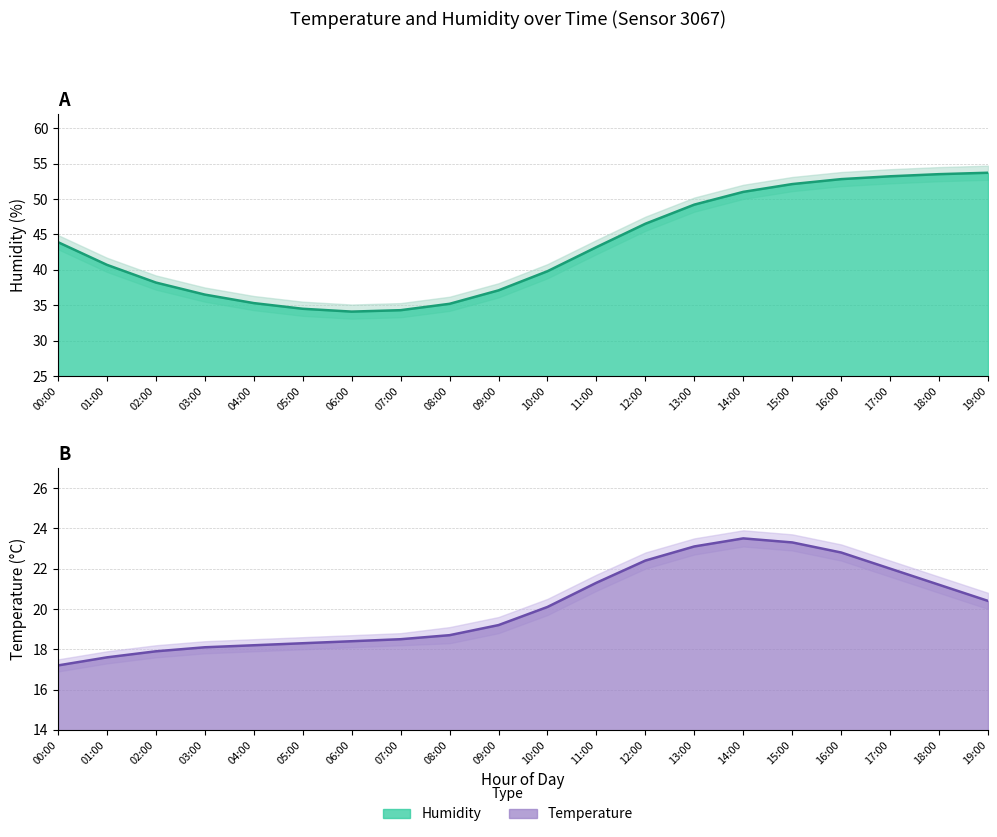

What is the difference between the temperature_lower values at 11:00 and 09:00?

2.1